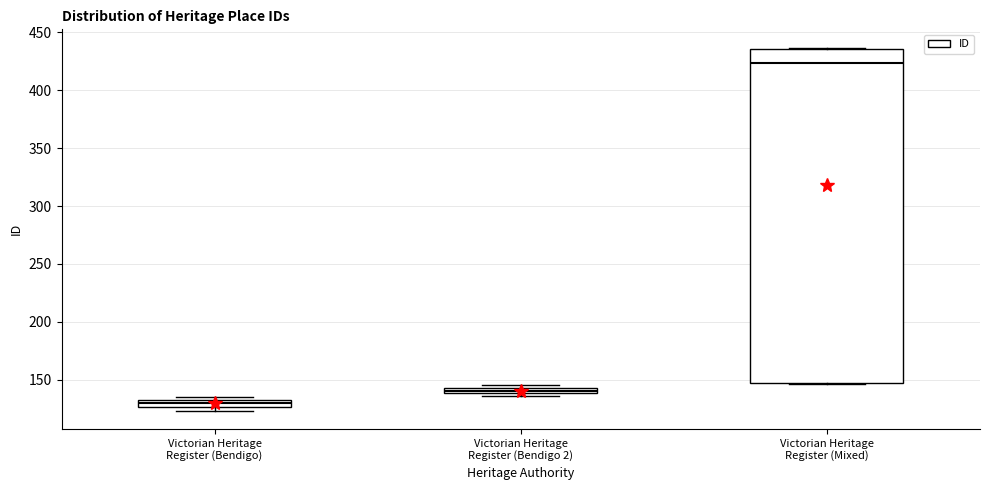

Comparing the boxes themselves (not the whiskers), which one is the tallest?

Victorian Heritage Register (Mixed)